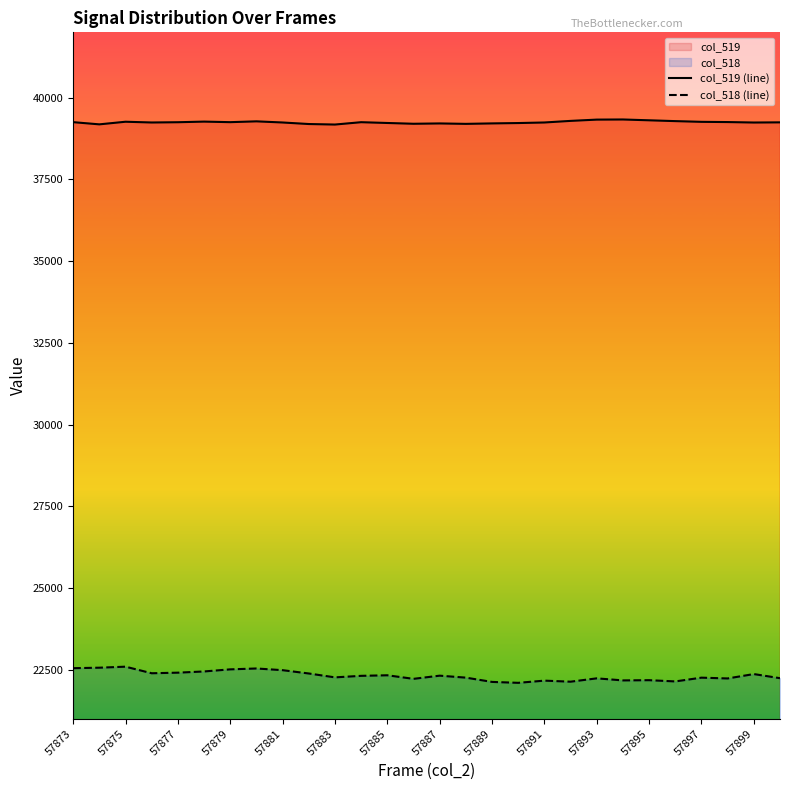

Rank the series by their average value, from highest to lowest.

col_519 (line), col_518 (line)